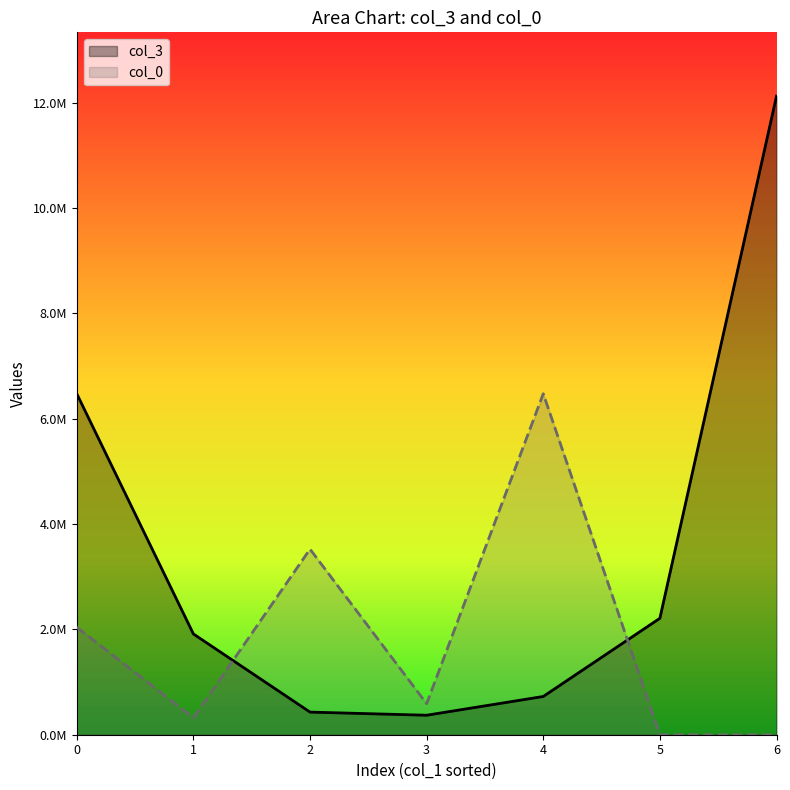

How many data points in col_0 are less than 588964?

3